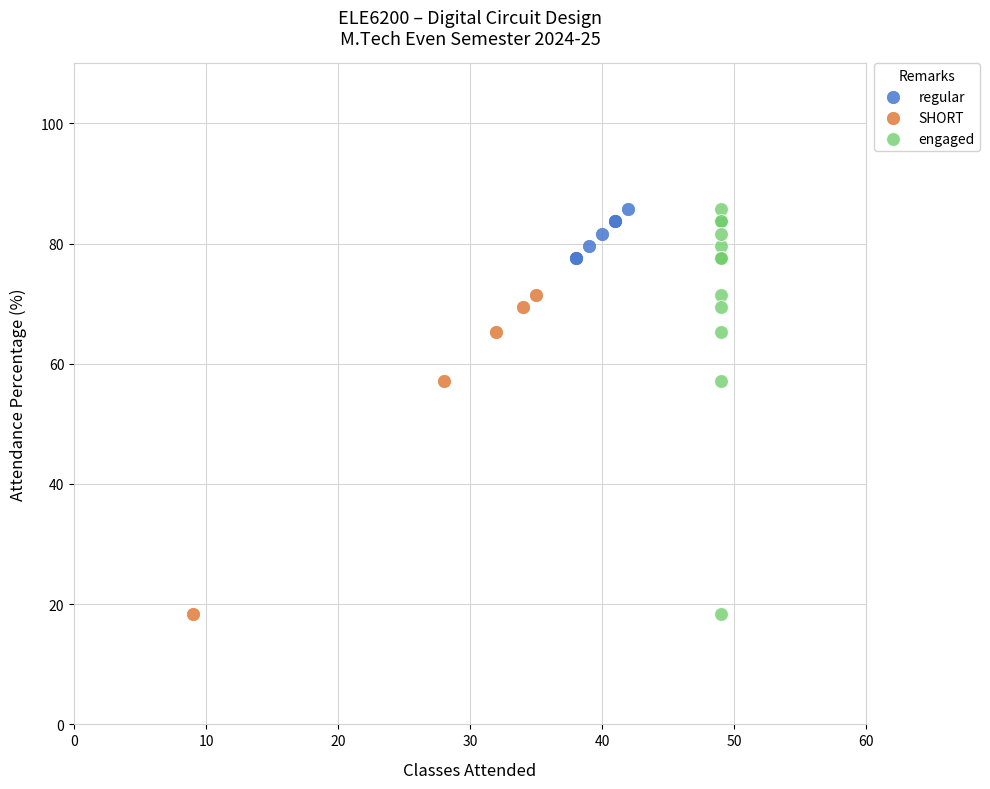

Which series has the widest spread of Y values?

engaged